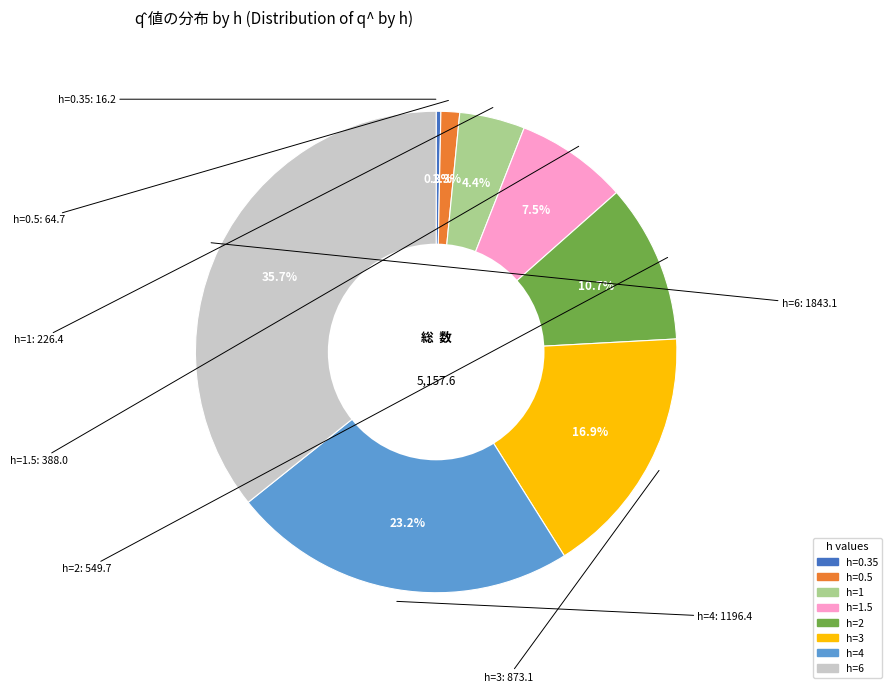

Is there a majority slice in this chart?

No